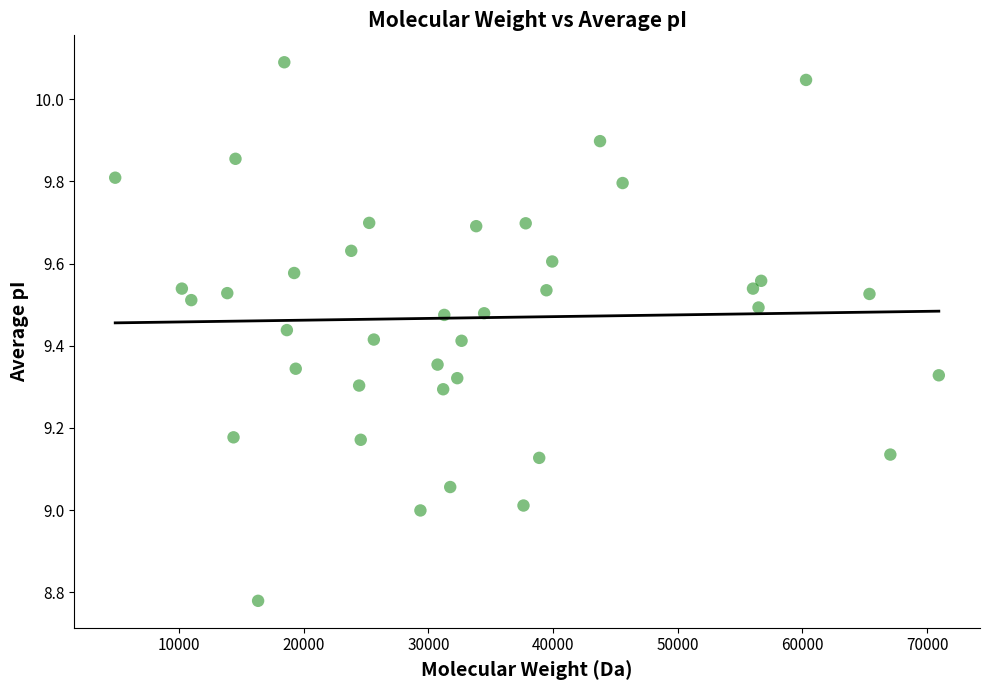

What is the range of X values (max minus min)?

66059.9